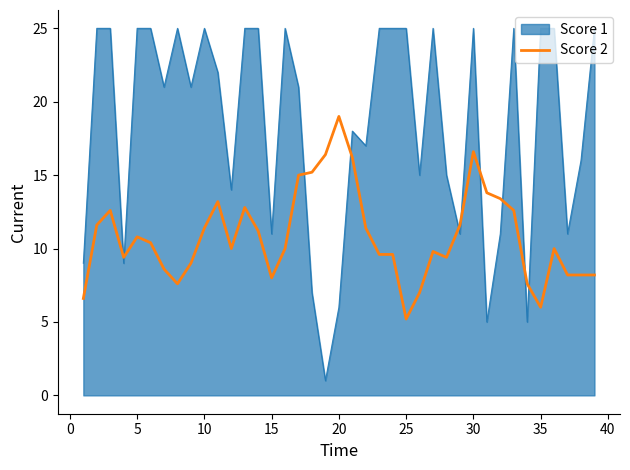

Which series has the largest total across all categories?

Score 1